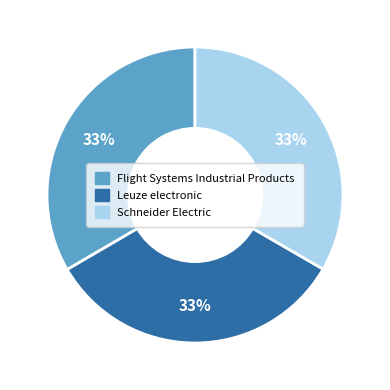

Does Flight Systems Industrial Products represent more than half of the total?

No